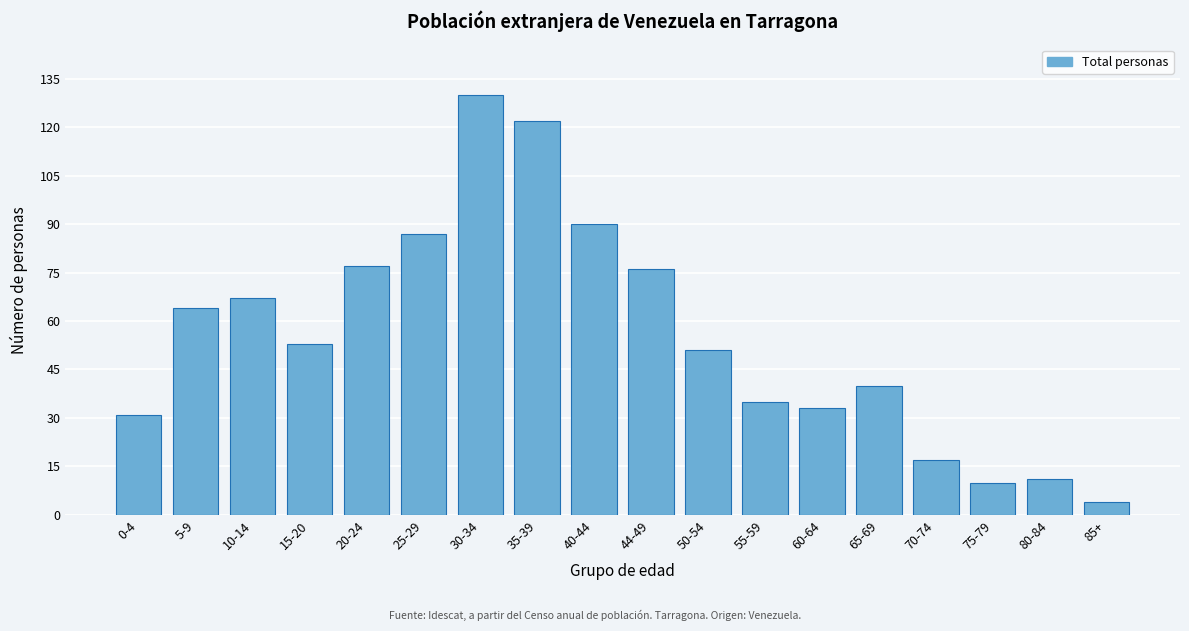

Reading left to right, extract all data points from this chart.

0-4=31	5-9=64	10-14=67	15-20=53	20-24=77	25-29=87	30-34=130	35-39=122	40-44=90	44-49=76	50-54=51	55-59=35	60-64=33	65-69=40	70-74=17	75-79=10	80-84=11	85+=4